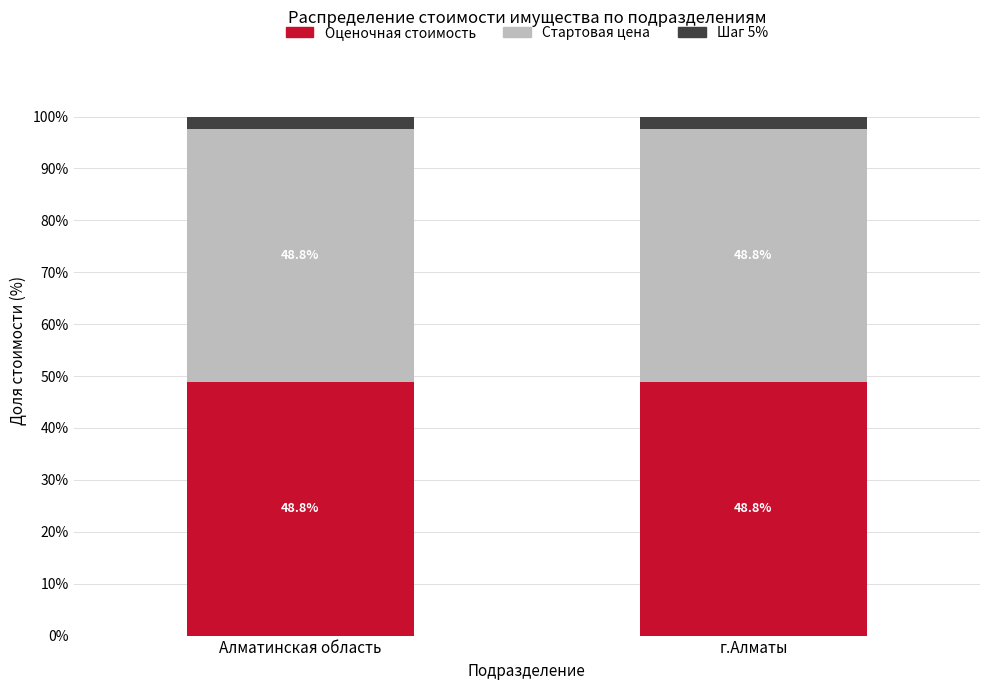

What value does the Оценочная стоимость series have at г.Алматы?

48.8